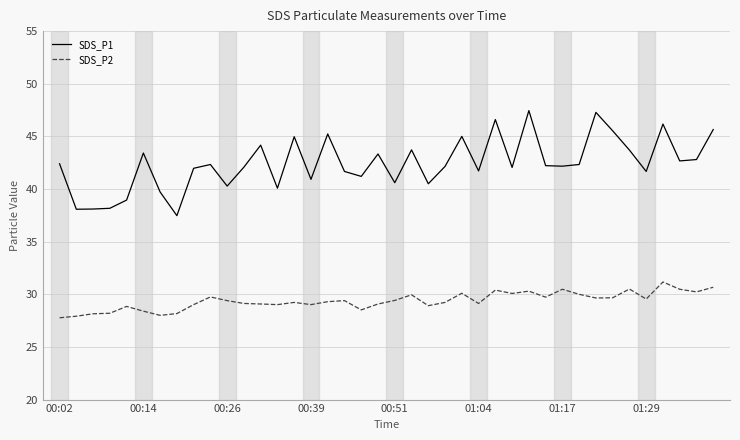

List the series in order of their overall mean, highest first.

SDS_P1, SDS_P2